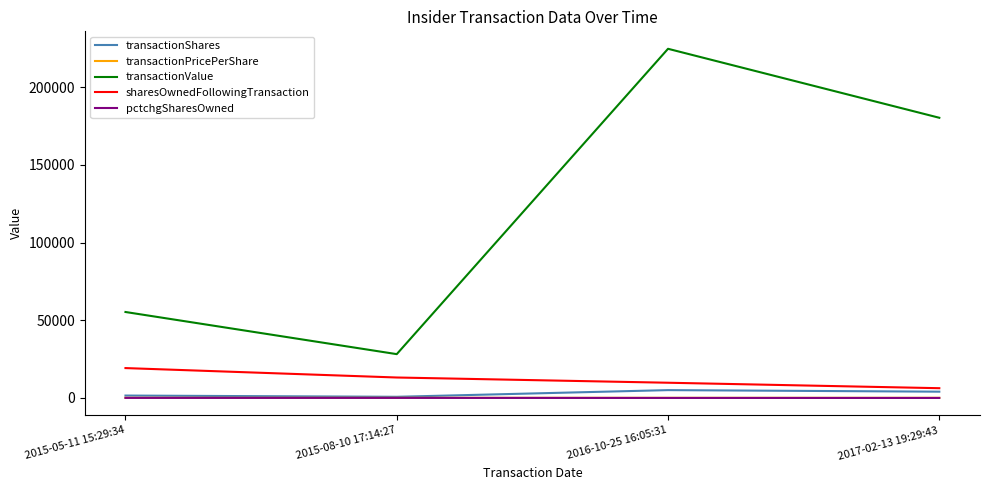

What is the difference between the sharesOwnedFollowingTransaction values at 2017-02-13 19:29:43 and 2015-05-11 15:29:34?

12951.0